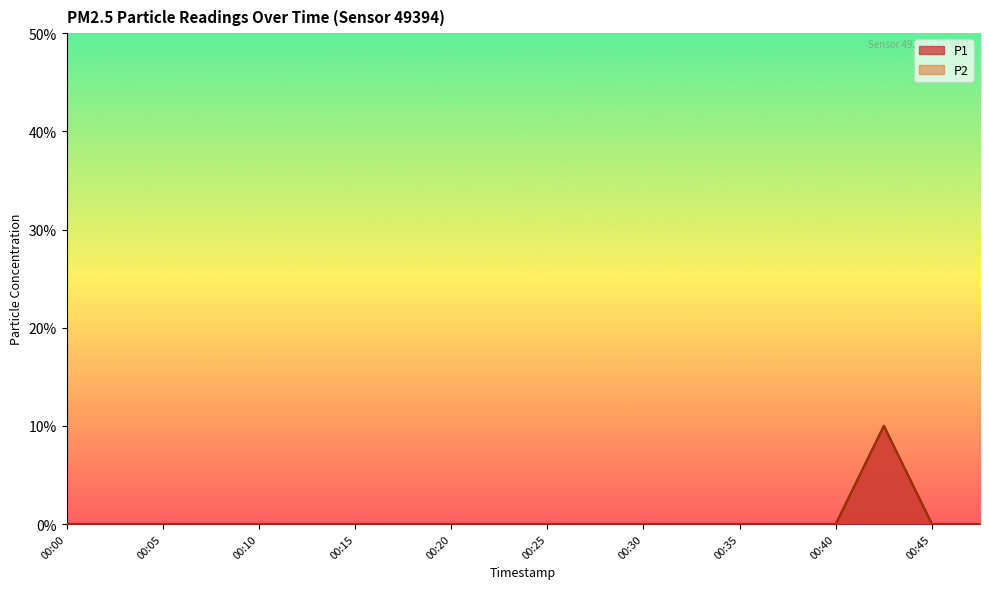

True or false: P2 has a value of 0.0 at 00:22.

False